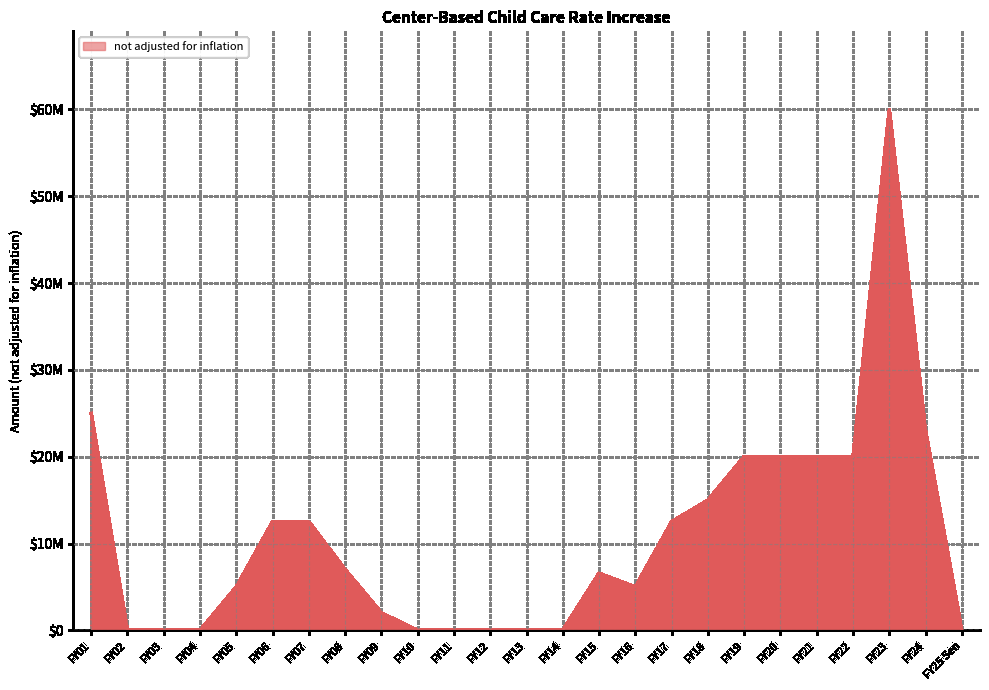

Does the chart display data point markers on the line(s)?

No